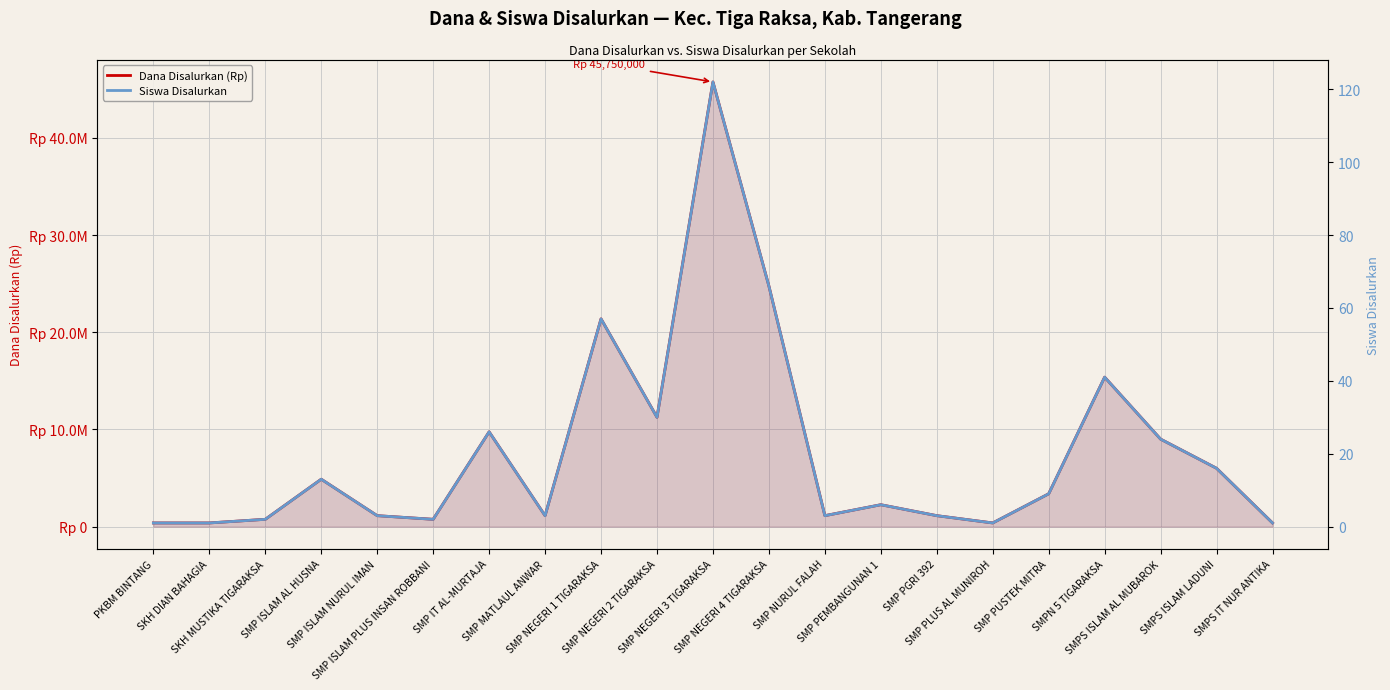

Which series has the largest range (max minus min)?

Dana Disalurkan (Rp)